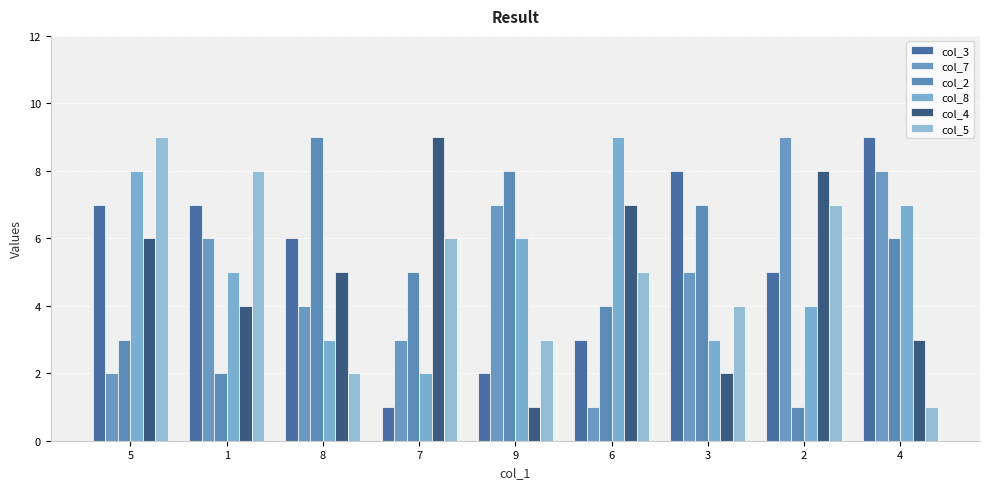

How many values in the col_2 series are below 5?

4